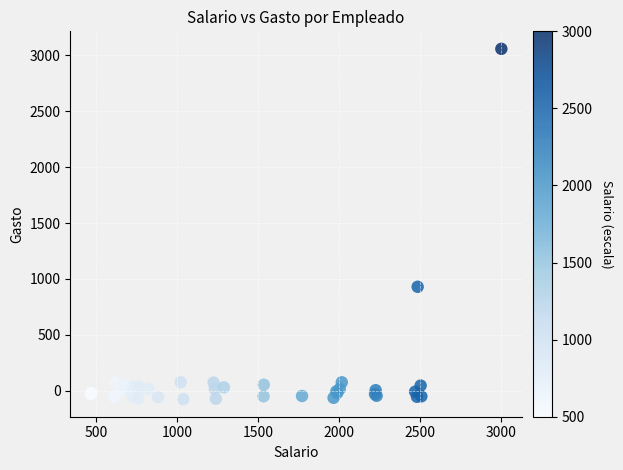

What Y value in the scatter plot is closest to 1490?

929.3